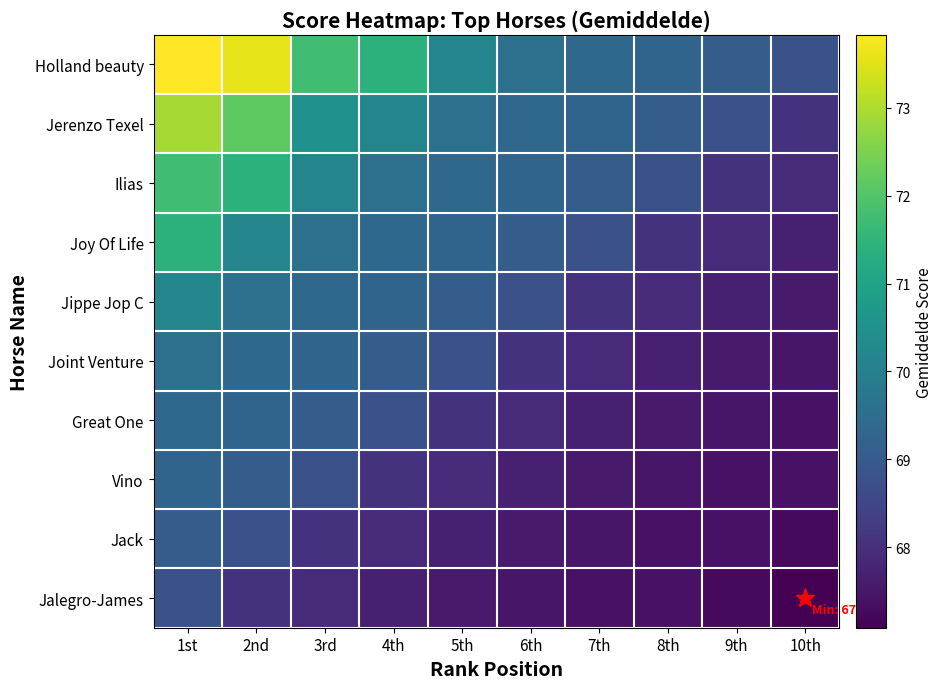

At which category does the chart reach its peak across all series?

1st